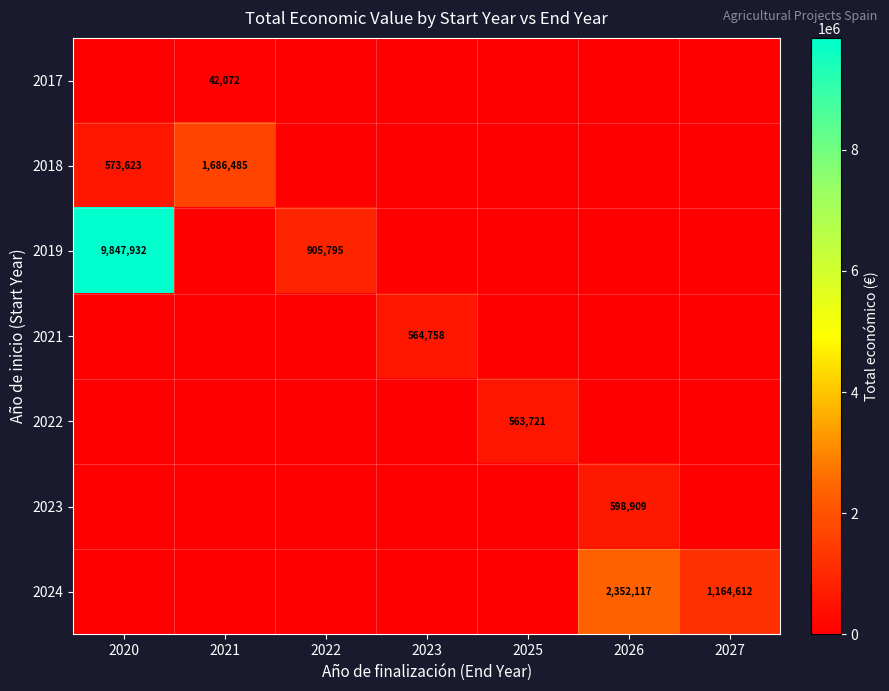

The 2024 series shows 1164612 at 2027. True or false?

True